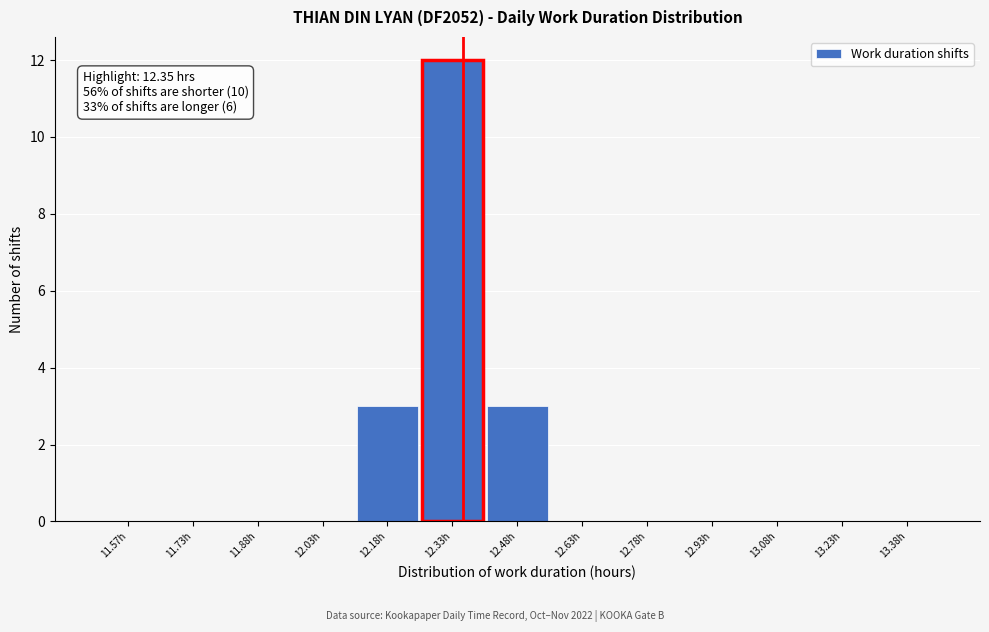

Which range on the x-axis has the tallest bar?

12.25 to 12.40